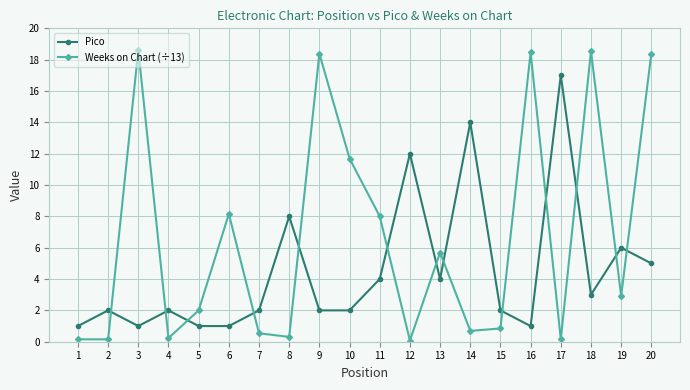

True or false: Weeks on Chart (÷13) and Pico intersect in this chart.

True